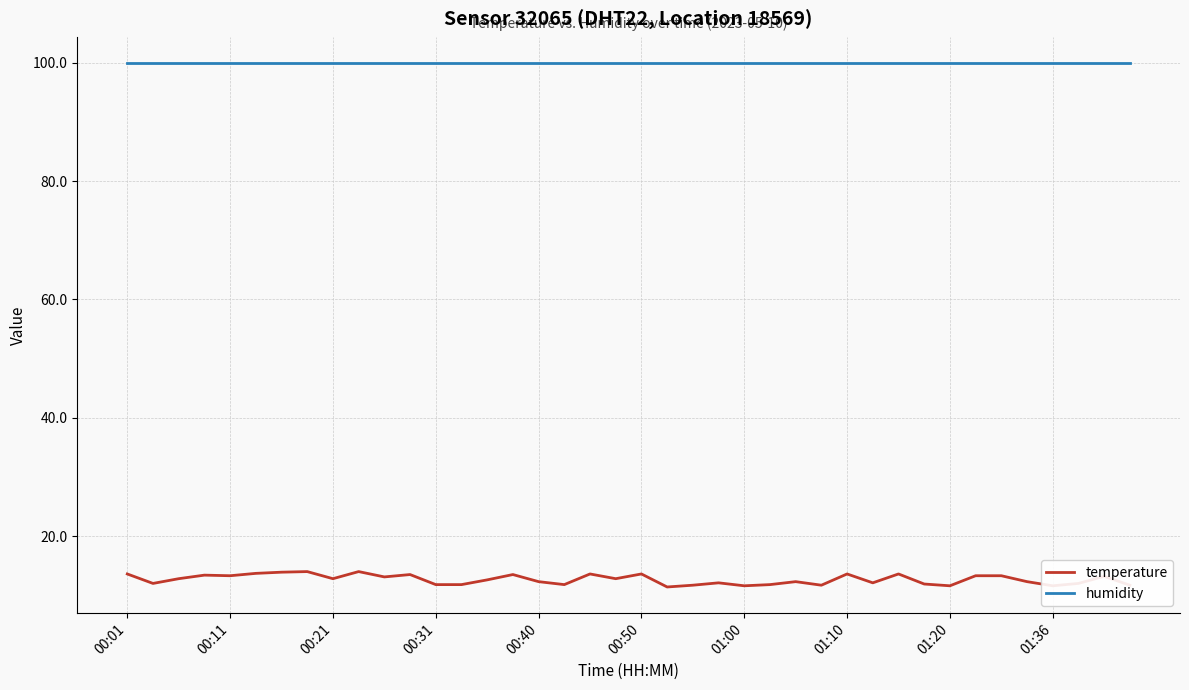

True or false: temperature and humidity intersect in this chart.

False